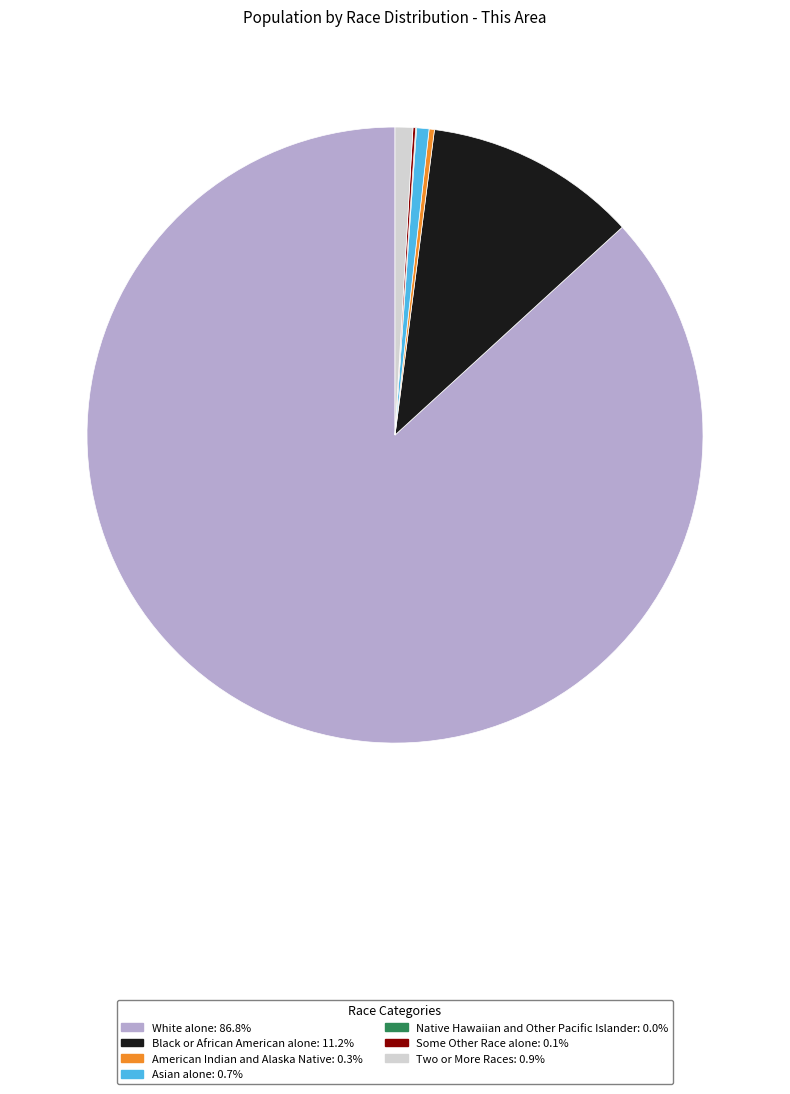

Approximately how many times larger is the value at Black or African American alone: 11.2% compared to American Indian and Alaska Native: 0.3%?

40.0